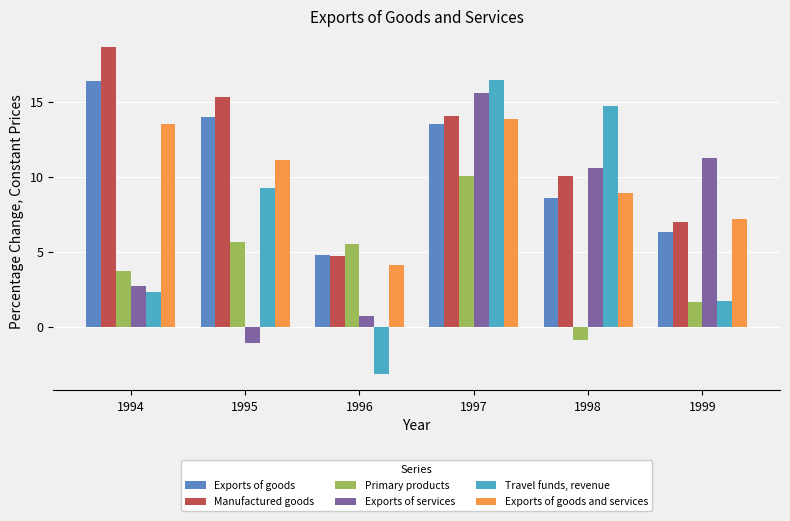

What is the value of the Exports of goods bar at the 3rd from the left?

4.8